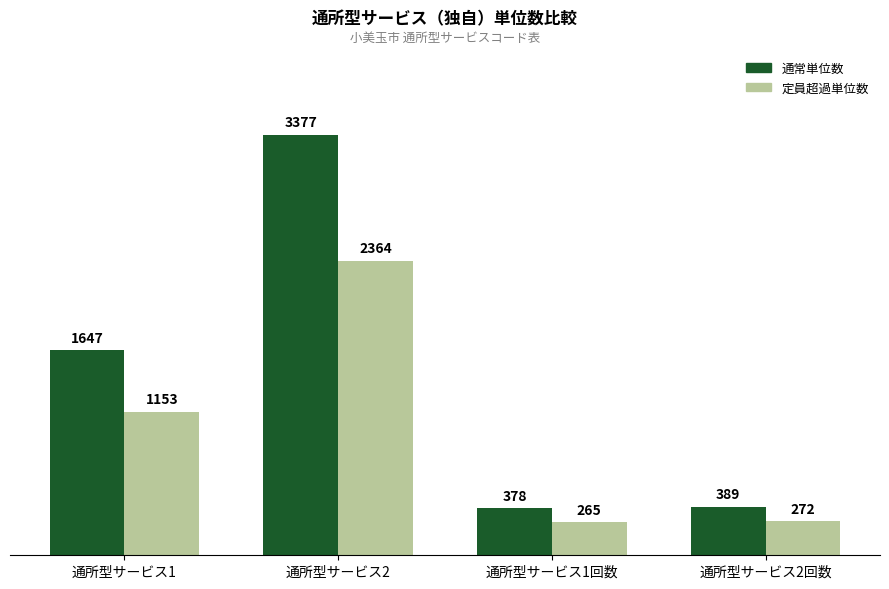

List the series in order of their overall mean, lowest first.

定員超過単位数, 通常単位数